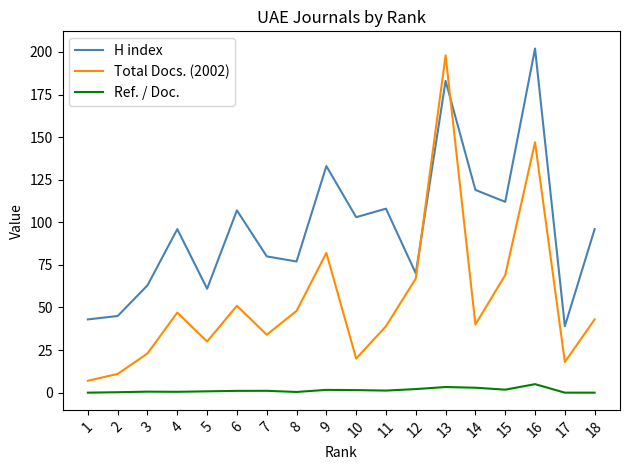

Where is the first local minimum for H index?

5